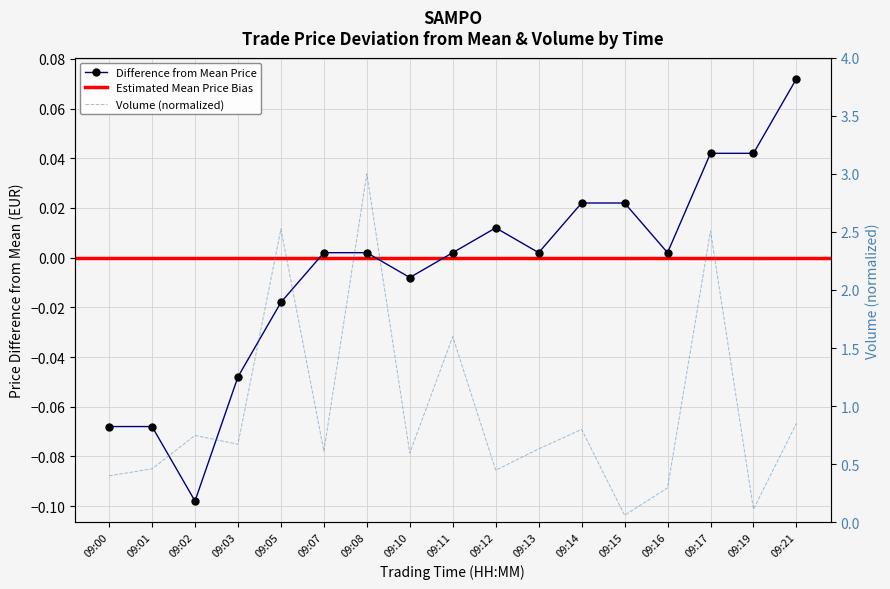

Reading left to right, extract all data points from this chart.

Volyymi: 0.4	0.5	0.7	0.7	2.5	0.6	3.0	0.6	1.6	0.4	0.6	0.8	0.1	0.3	2.5	0.1	0.9
Hinta: -0.1	-0.1	-0.1	-0.0	-0.0	0.0	0.0	-0.0	0.0	0.0	0.0	0.0	0.0	0.0	0.0	0.0	0.1